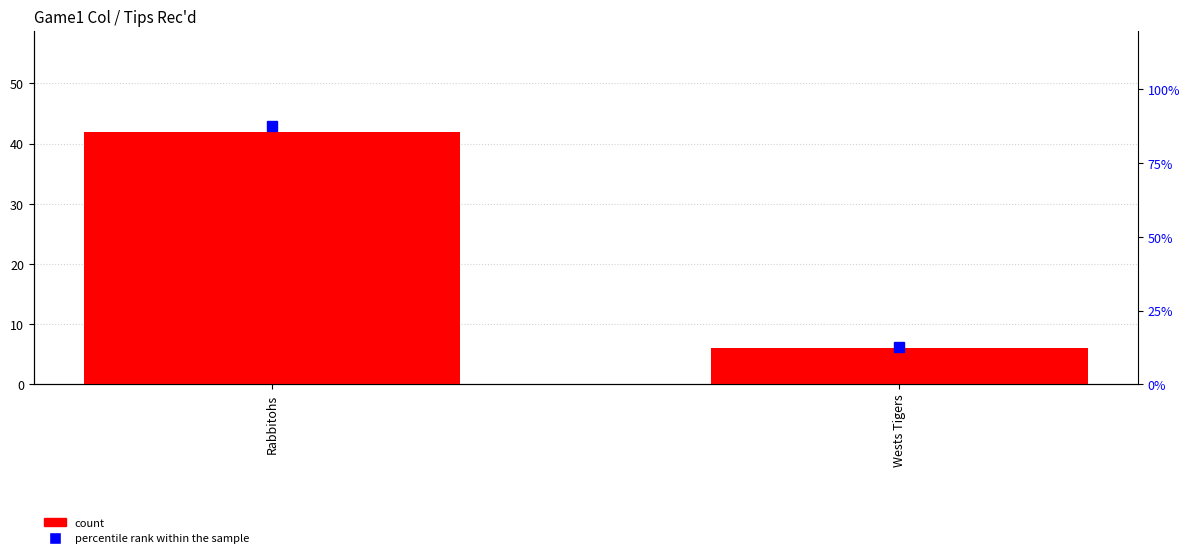

At which category does the chart reach its minimum across all series?

Wests Tigers